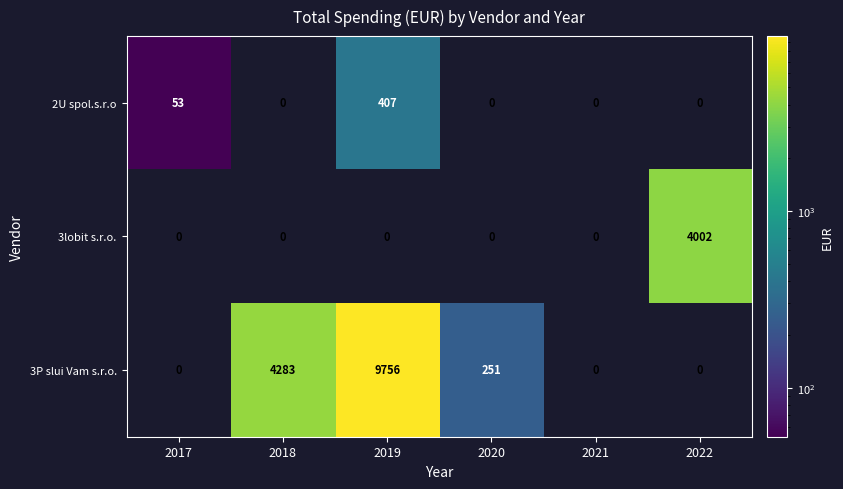

What is the total value across all series at 2019?

10163